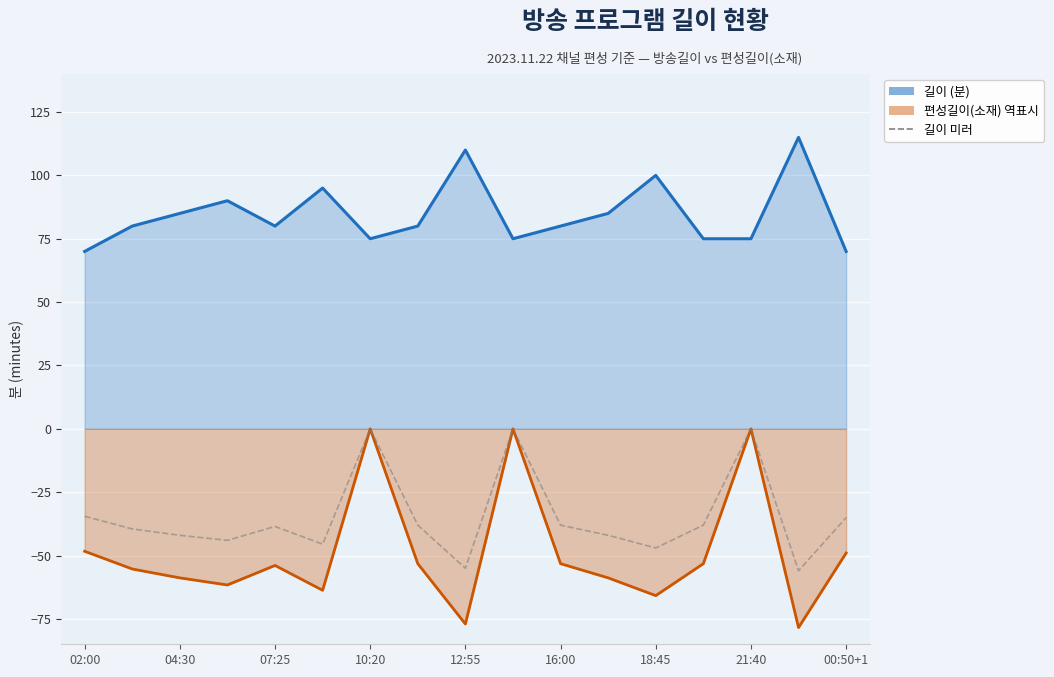

In 길이 미러, how many points are lower than both neighbors (excluding endpoints)?

5